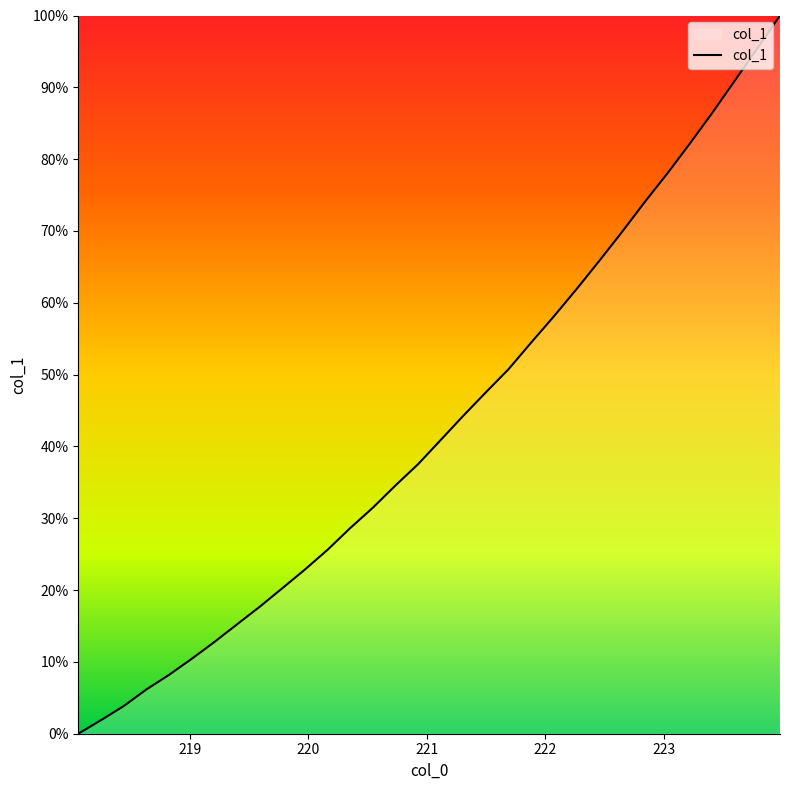

What is the greatest value displayed?

100.0